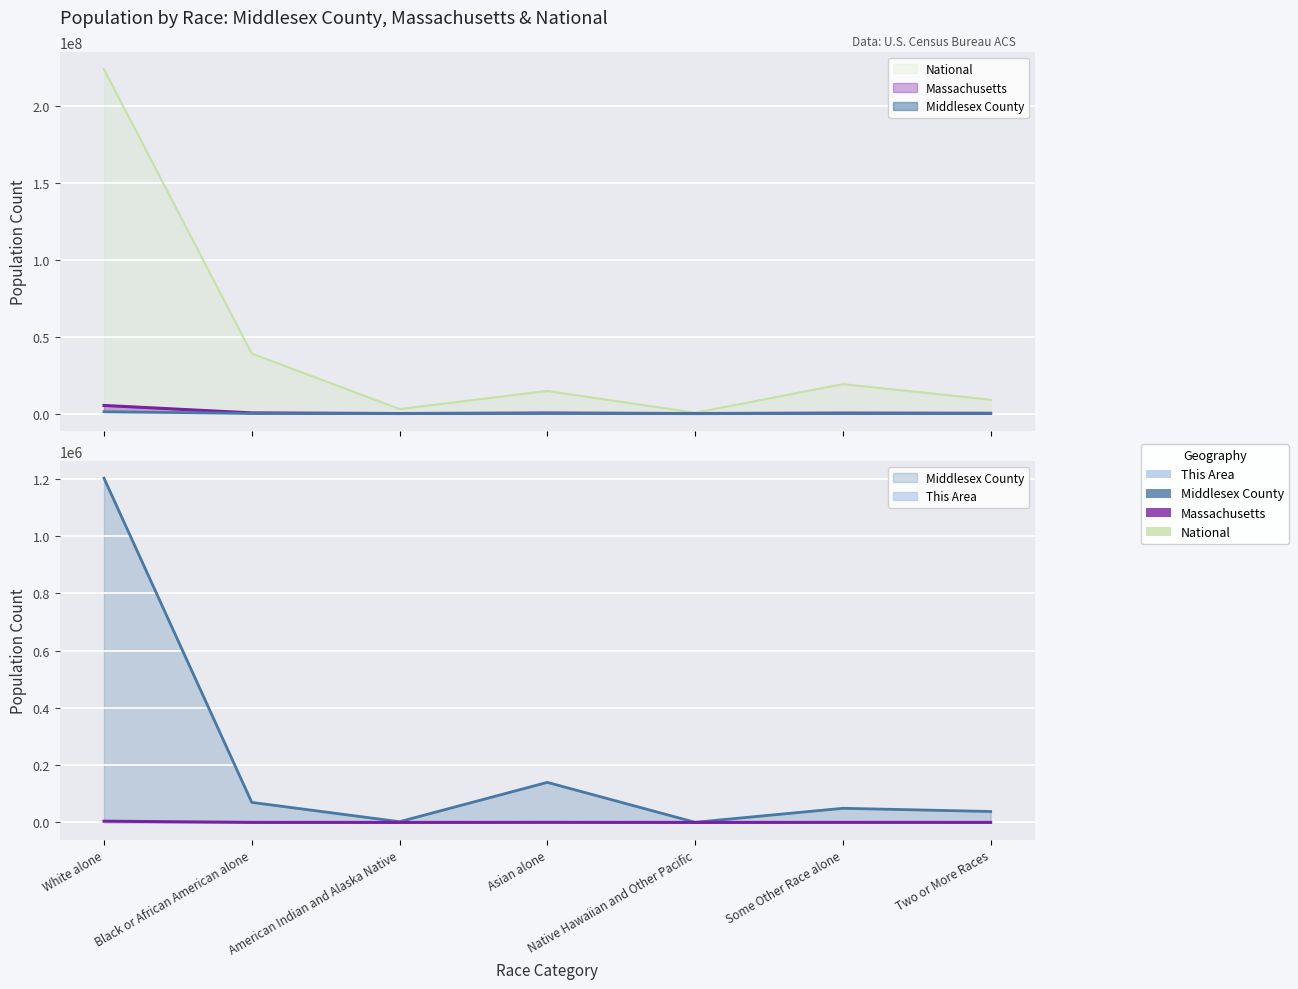

Rank the series at Asian alone from lowest to highest value.

This Area, Middlesex County, Massachusetts, National